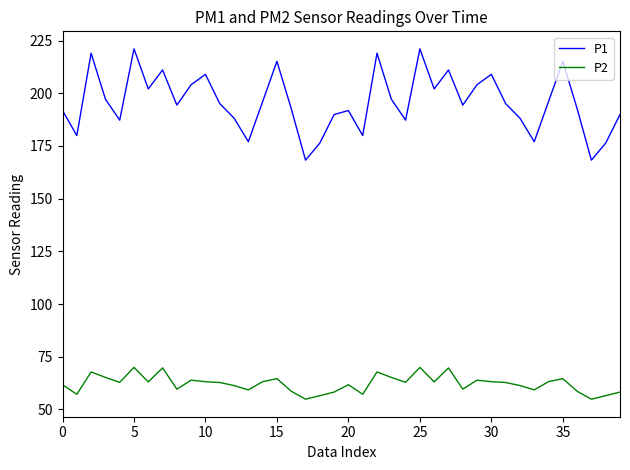

What is the minimum value for P2?

54.9